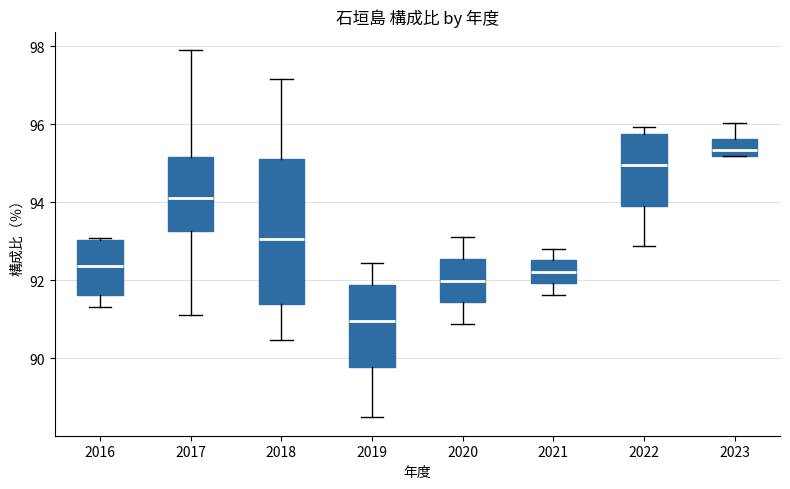

Where is the lower edge of the box at x = 2017 on the y-axis? The values are not printed on the chart, so give them approximately, as read against the axis.

93.2